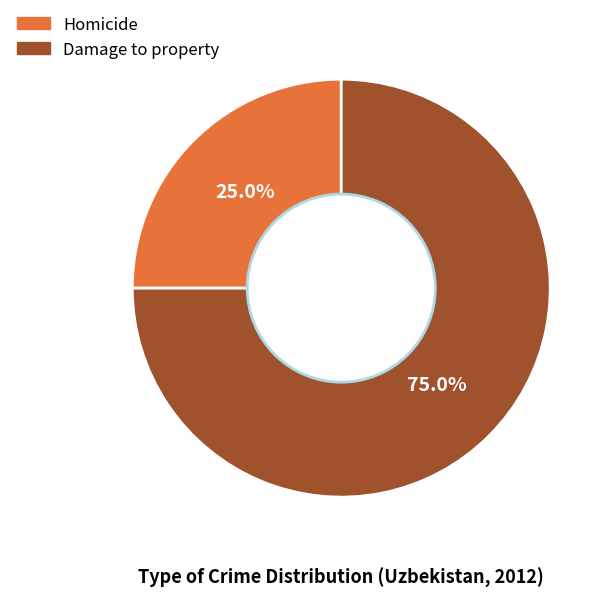

Rank the categories by value from lowest to highest.

Homicide, Damage to property